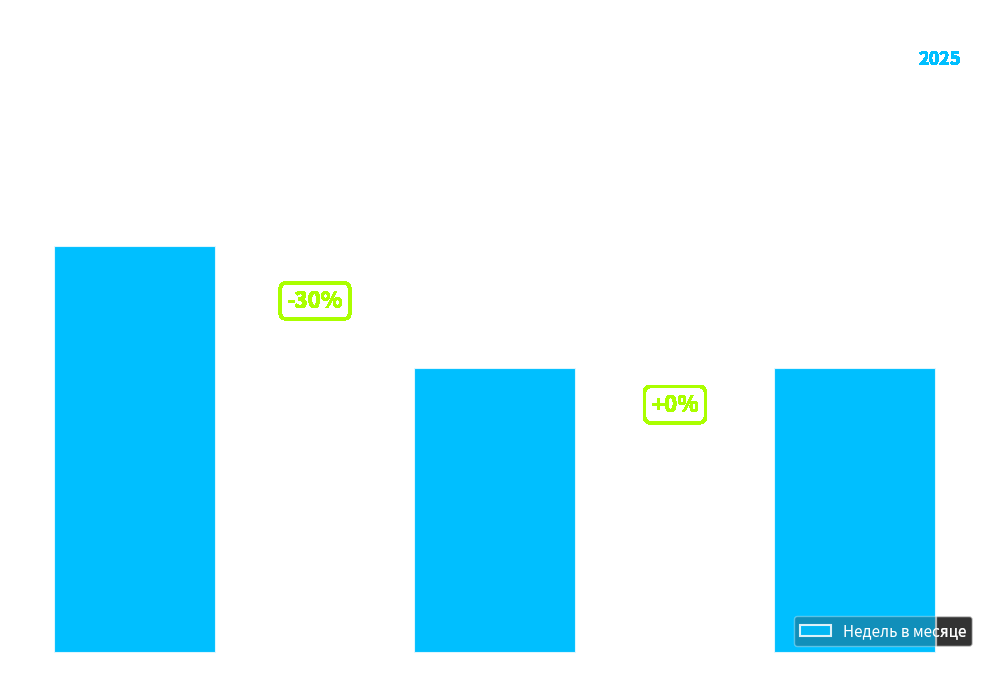

Which category has the highest value across all series?

январь